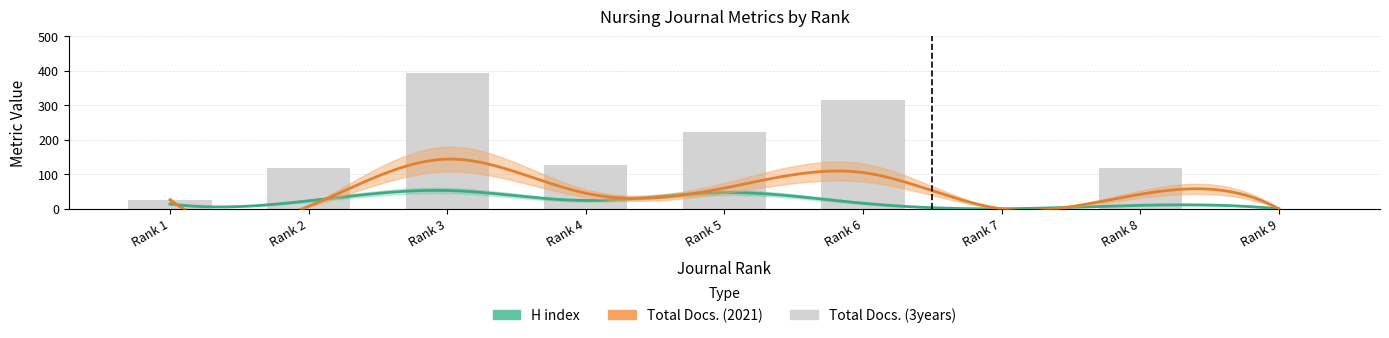

True or false: Total Docs. (3years) has a value of 393 at Rank 3.

True